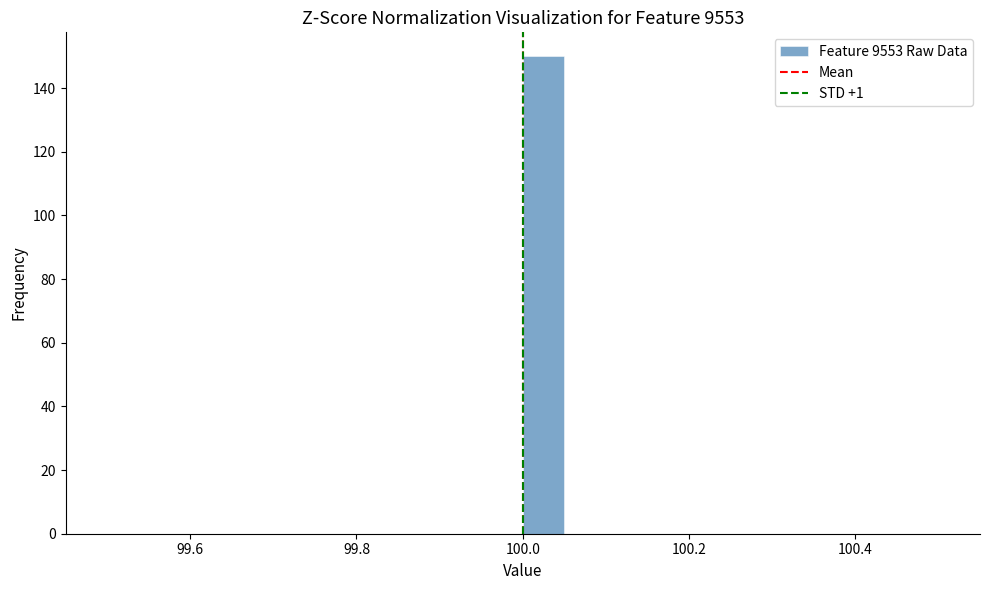

Around what value on the x-axis is the tallest bar? Give the approximate position of its centre, as read against the axis.

100.02